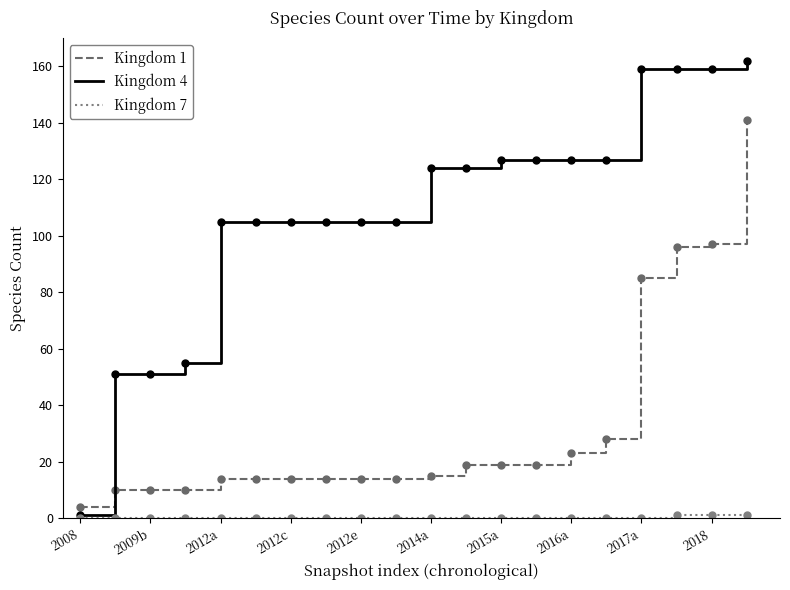

Which series has the largest total across all categories?

Kingdom 4